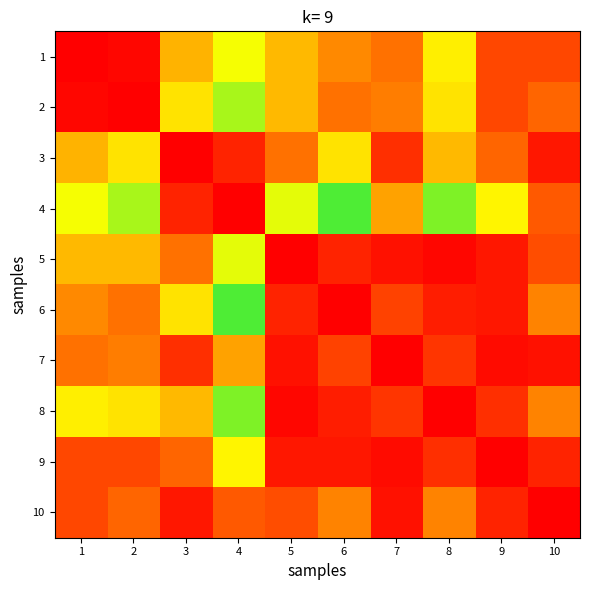

What is the smallest value displayed?

1.0